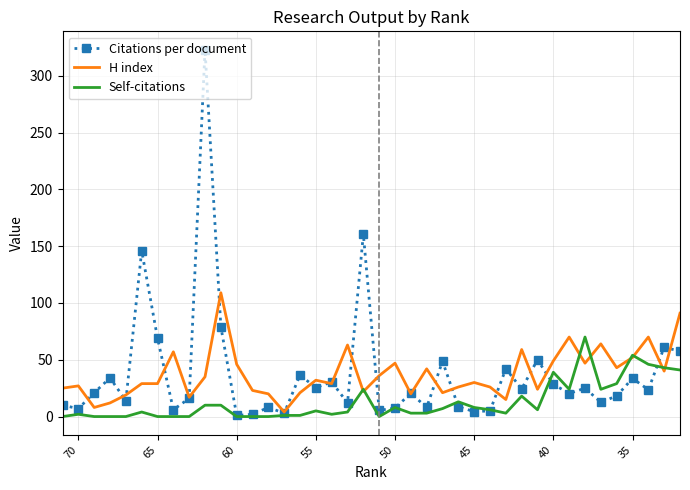

How many interior local peaks does the H index series have?

12